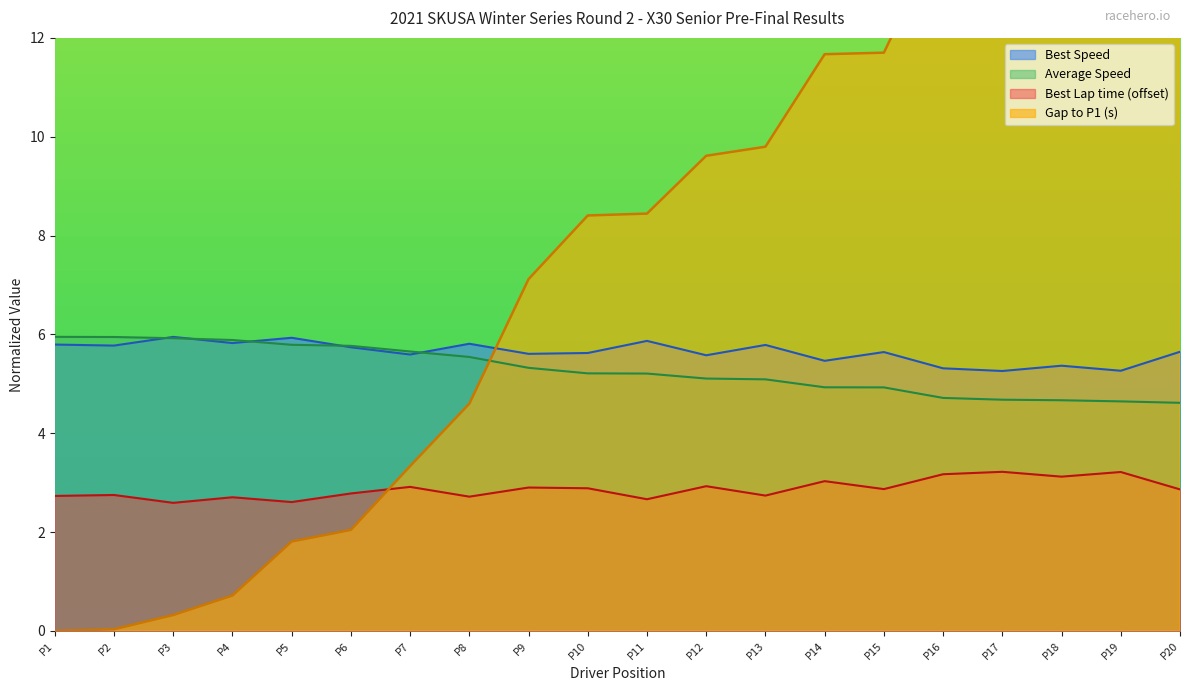

What is the minimum value for Average Speed?

4.6